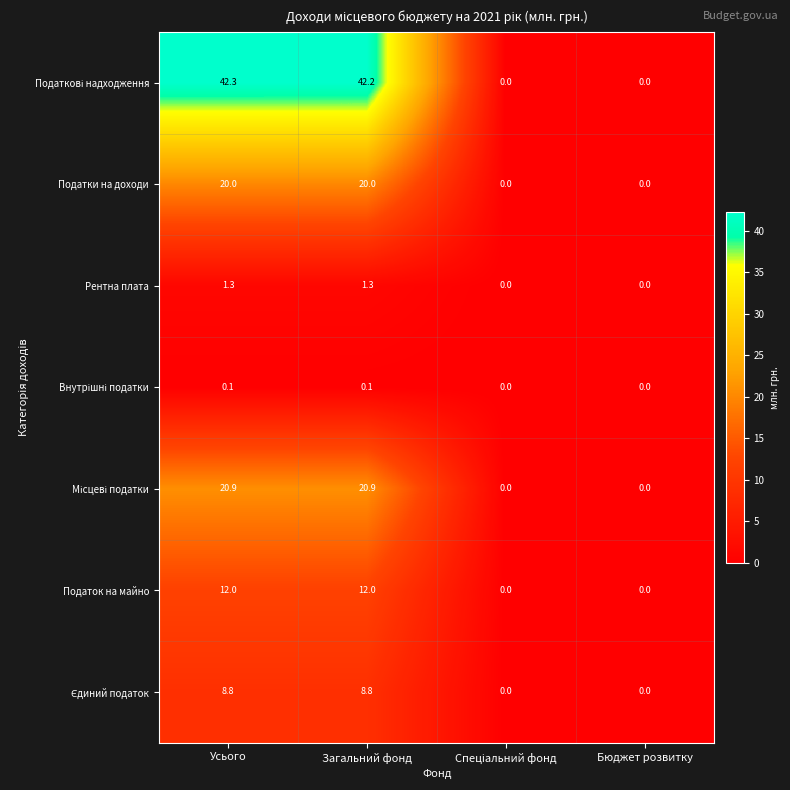

At which category is the sum across all series the highest?

Усього